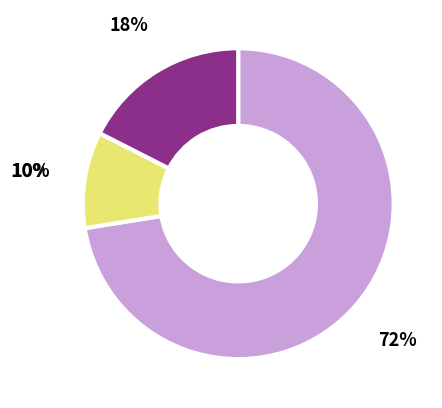

Does 37 represent more than half of the total?

No